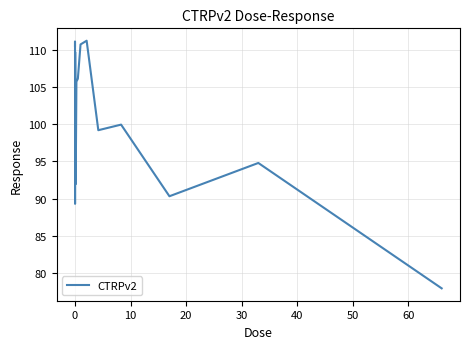

What is the difference between the maximum and minimum values?

33.3